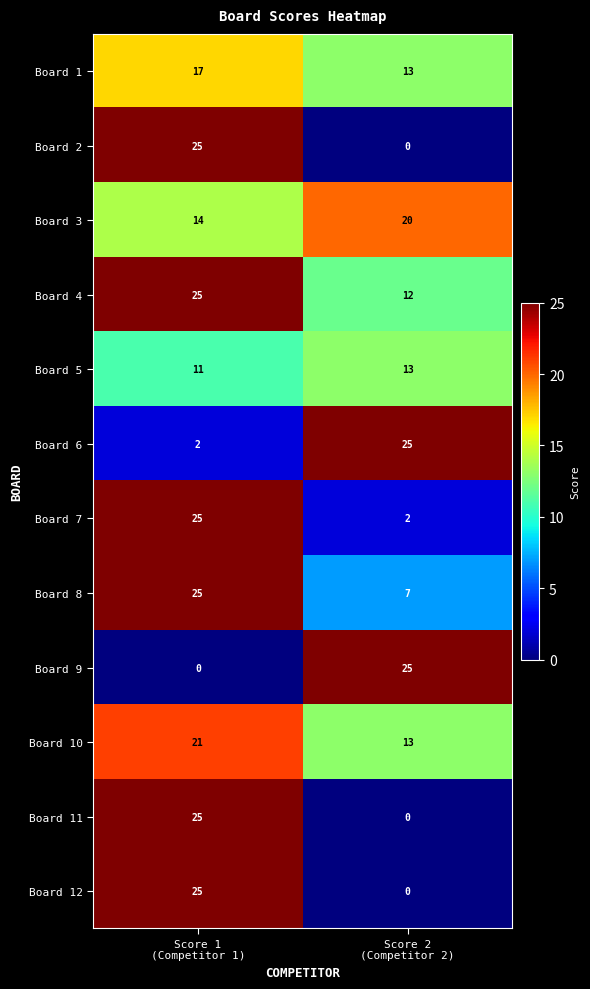

What is the difference between the maximum and minimum values in the Board 11 series?

25